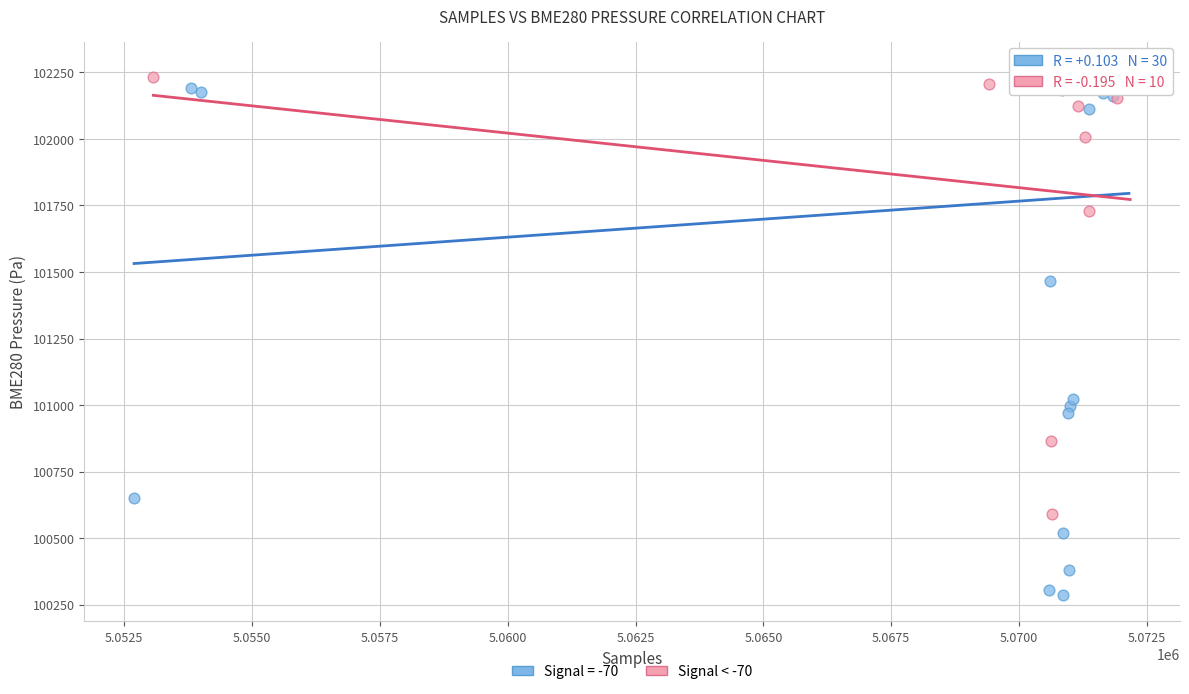

Which series has the widest spread of Y values?

Signal = -70